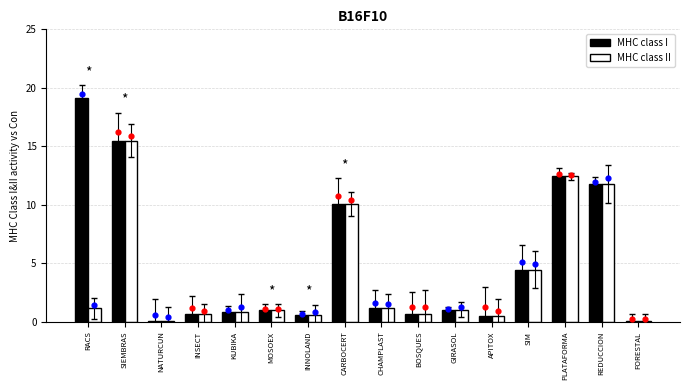

Which series has the largest total across all categories?

MHC class I